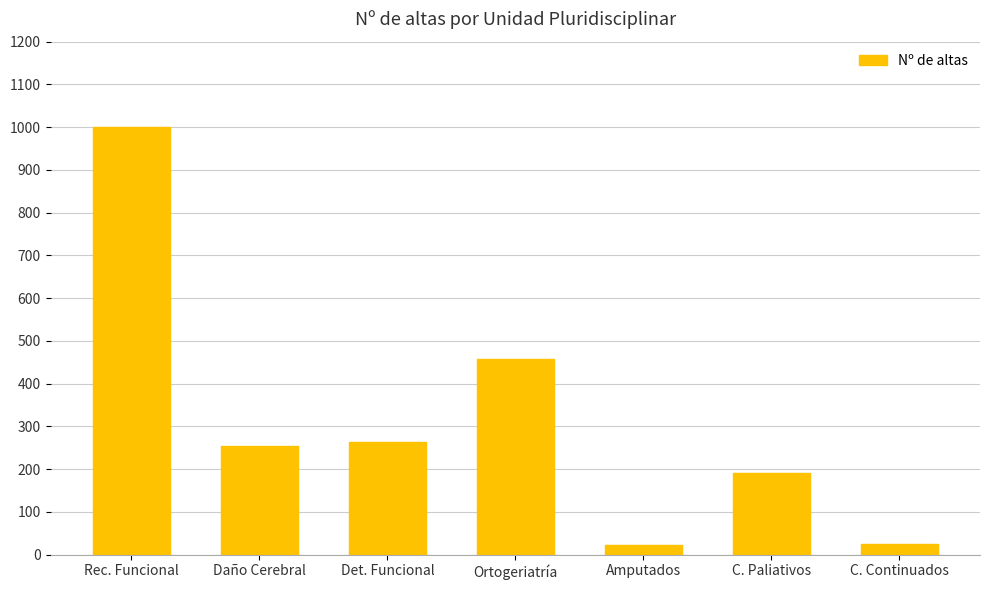

Is it true that the value at Rec. Funcional is 653?

False